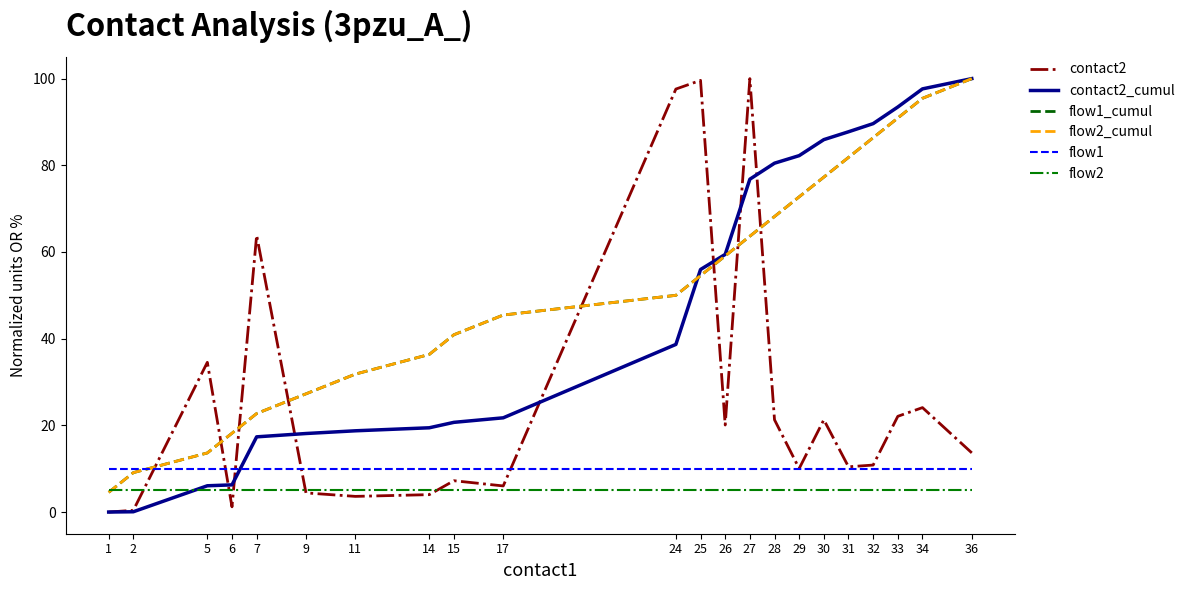

Which series changed the most between 14 and 24?

contact2